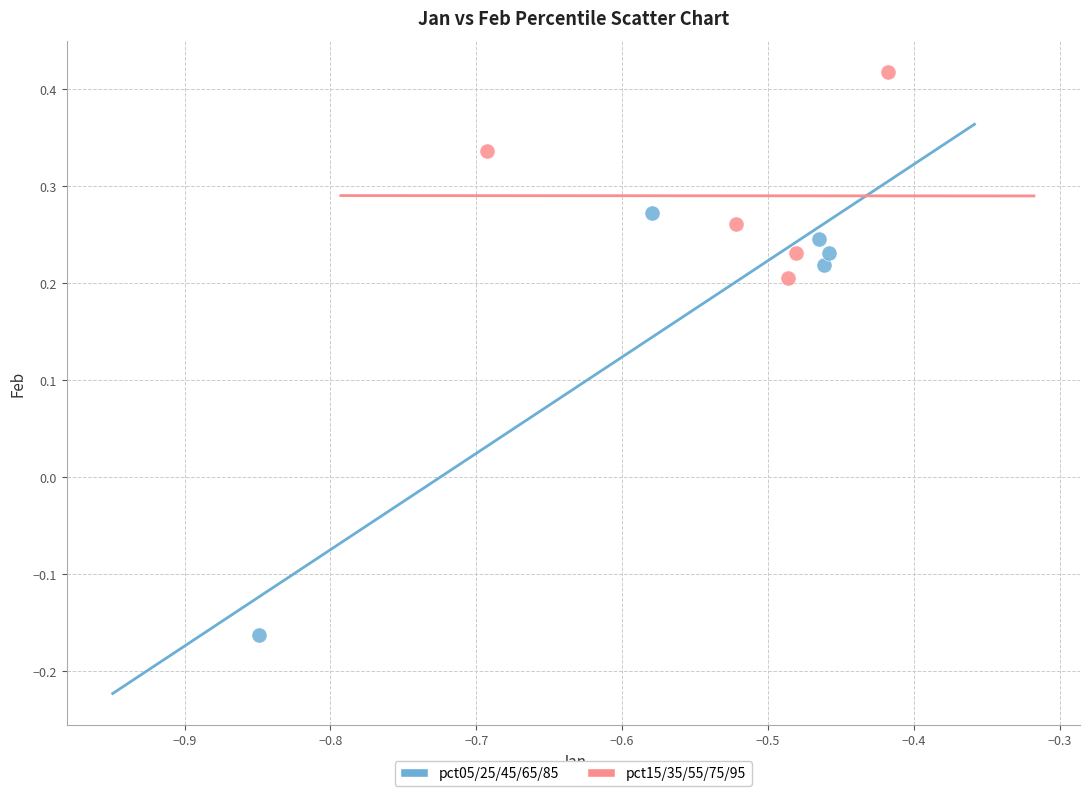

Which series has the widest spread of Y values?

pct05/25/45/65/85